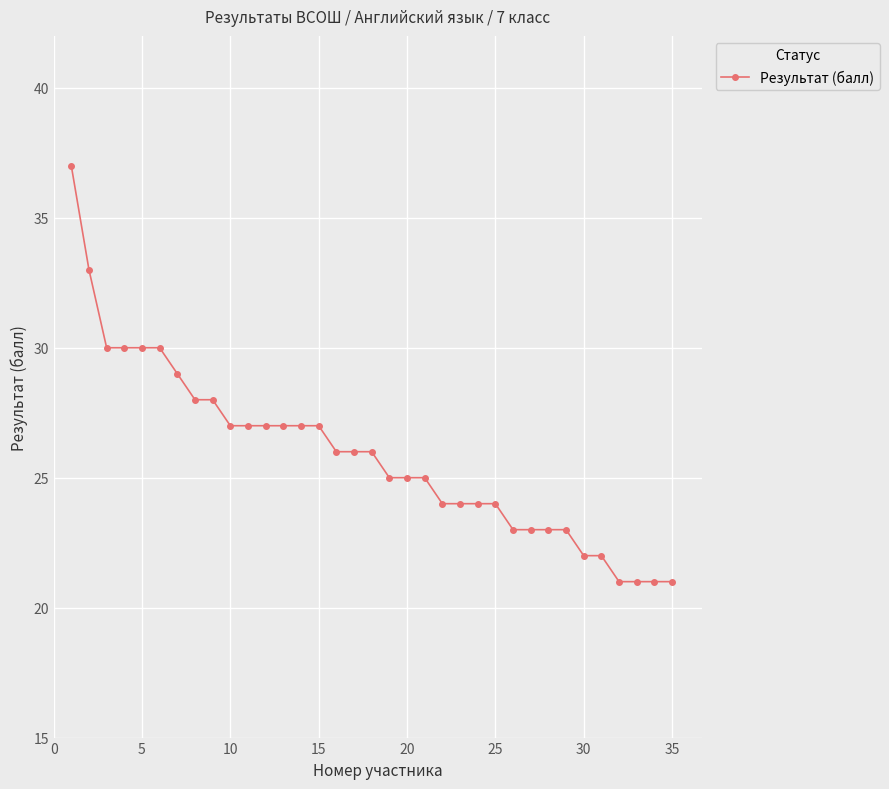

What is the greatest value displayed?

37